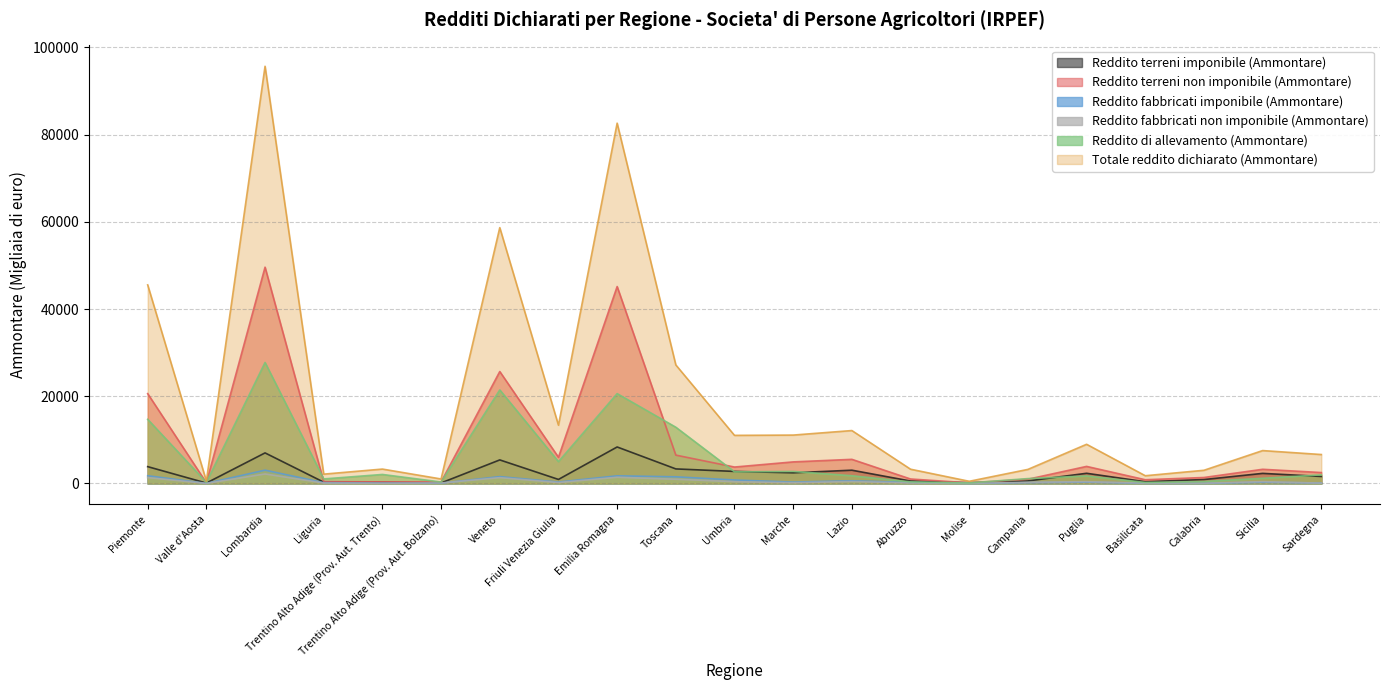

How many data points in Reddito di allevamento (Ammontare) are less than 1771?

10